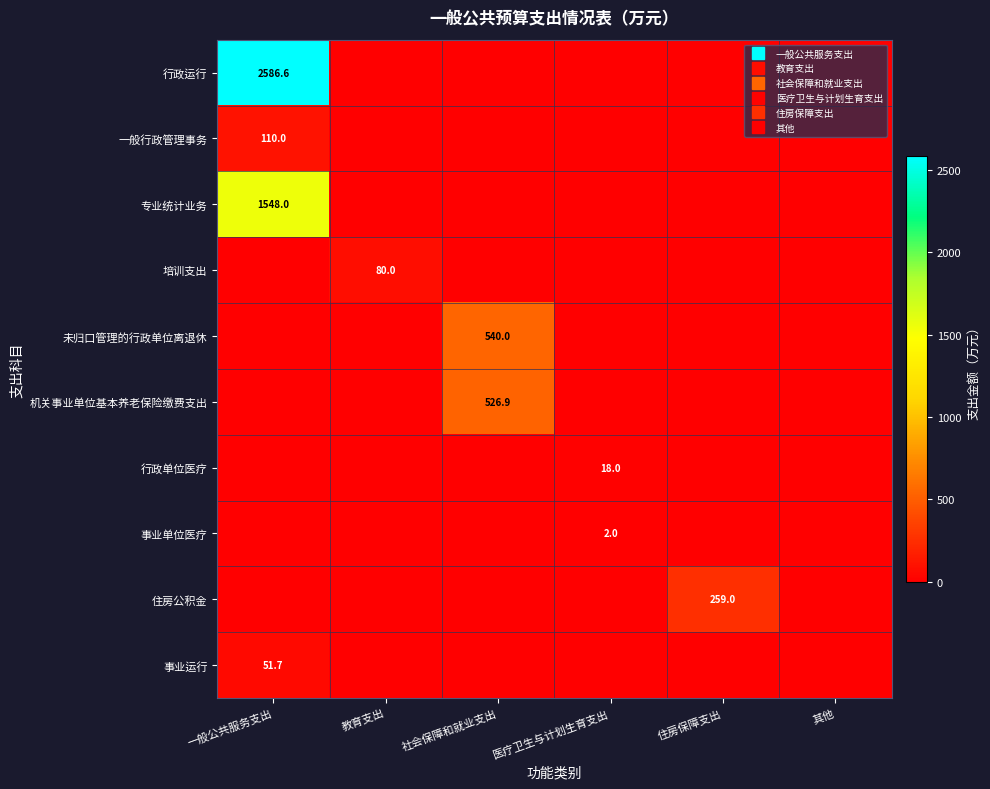

What is the average value of the 培训支出 series?

13.3